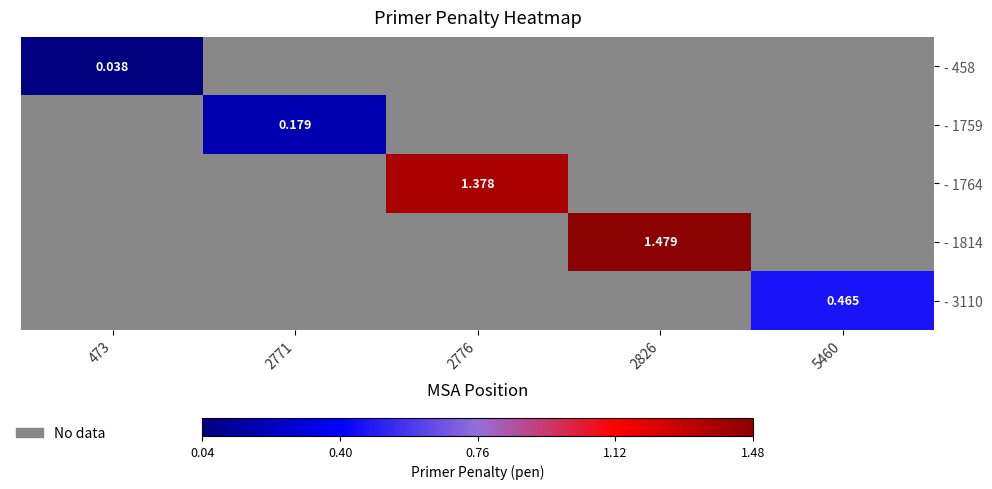

True or false: - 458 has a value of 0.0 at 473.

True